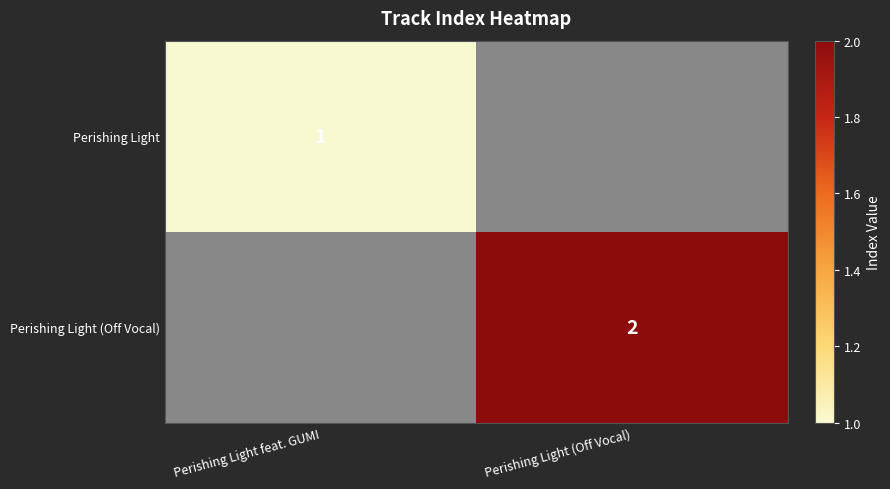

Is the value of Perishing Light (Off Vocal) at Perishing Light (Off Vocal) greater than the value of Perishing Light at Perishing Light feat. GUMI?

Yes